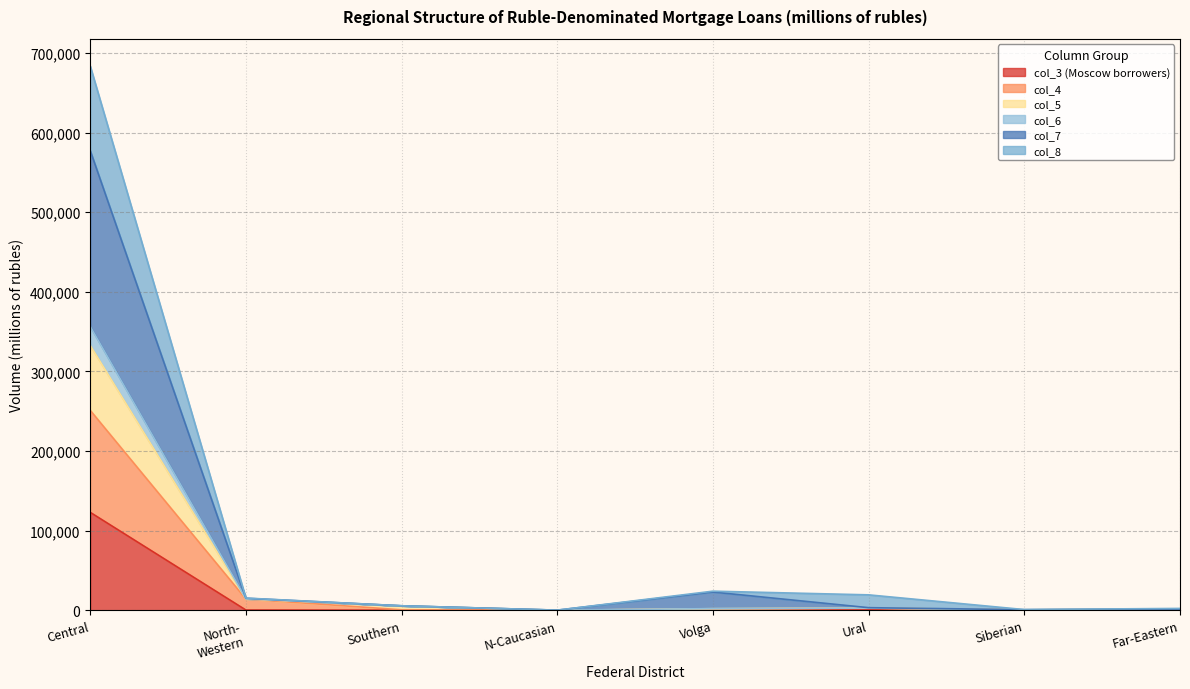

What is the difference between the second highest and second lowest values in the col_5 series?

13873